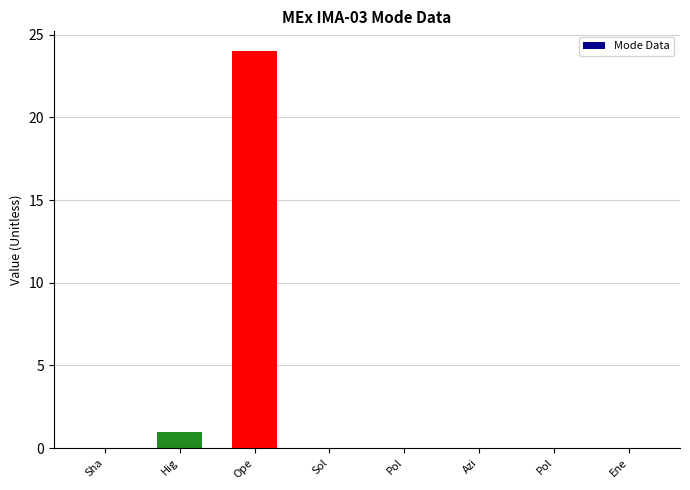

What is the average value?

3